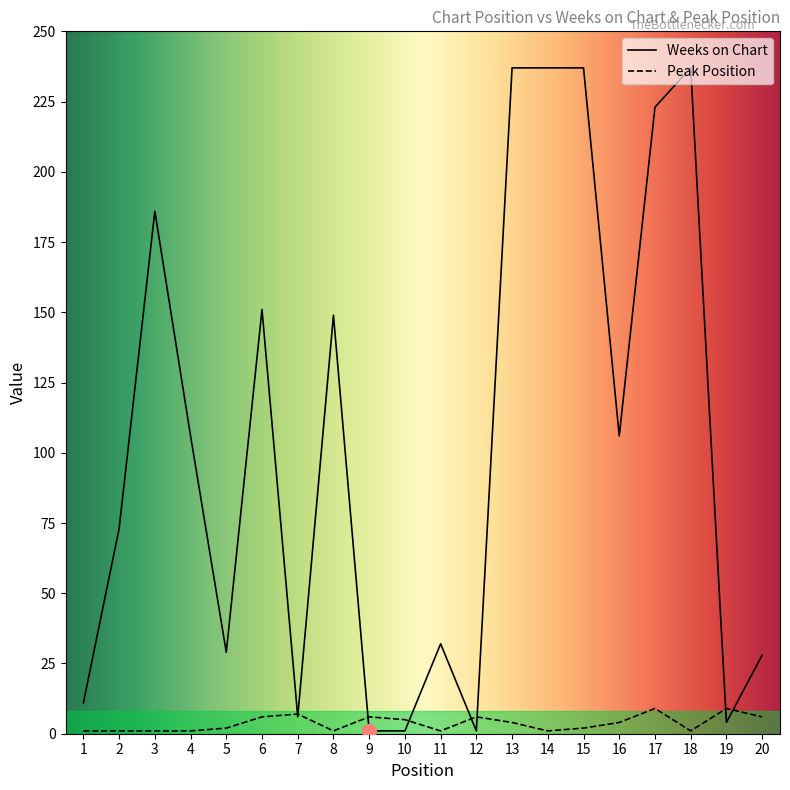

True or false: Weeks on Chart and Peak Position intersect in this chart.

True